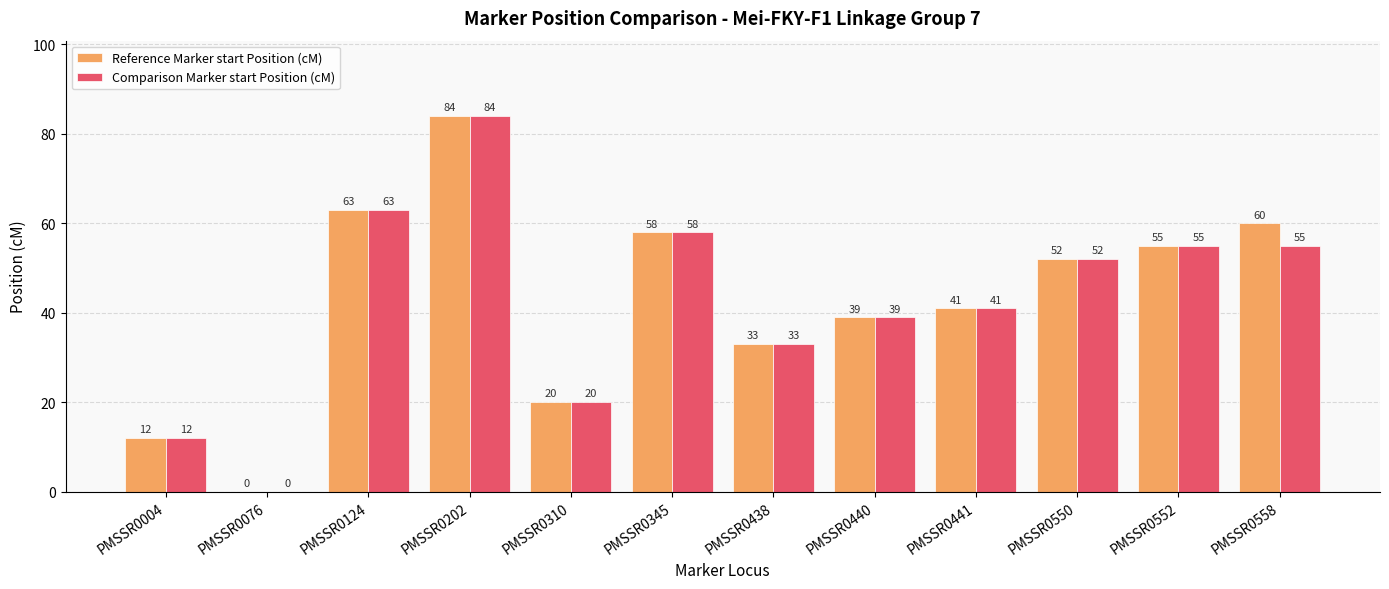

Where does the Reference Marker start Position (cM) series first go above 52?

PMSSR0124